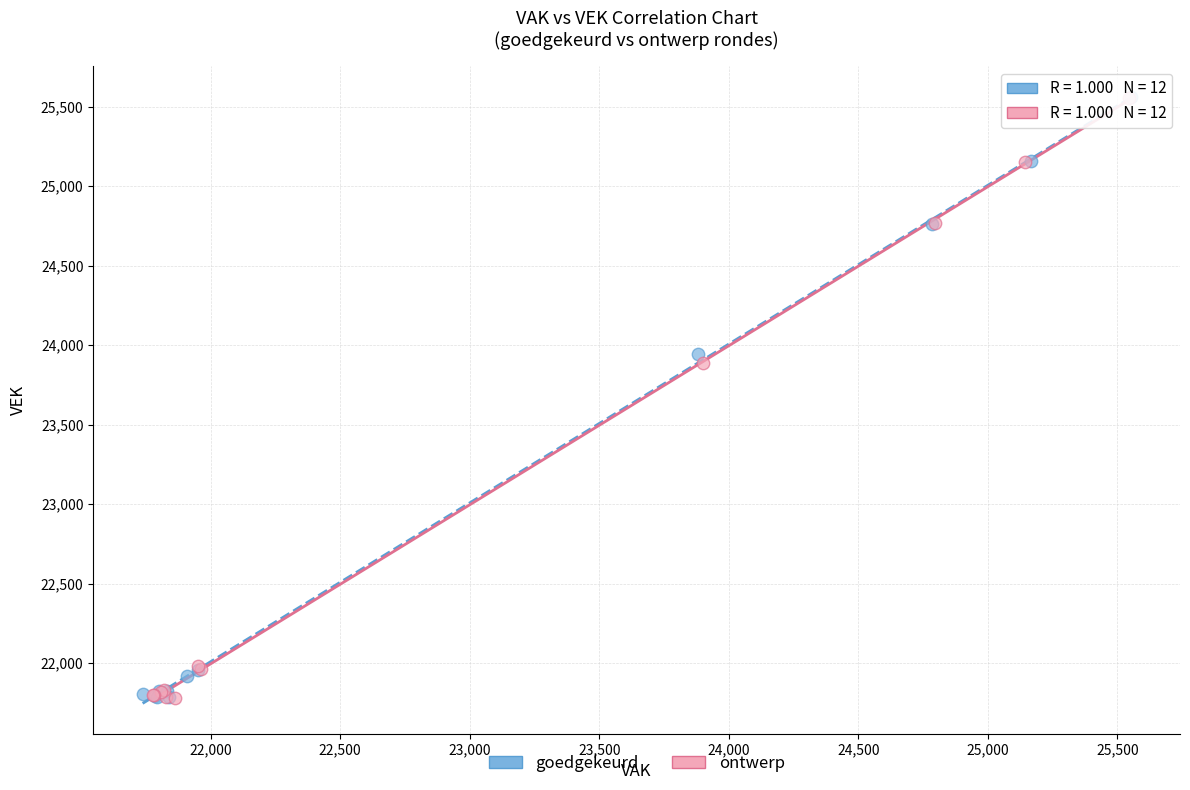

What are all the series names shown in the legend?

goedgekeurd, ontwerp